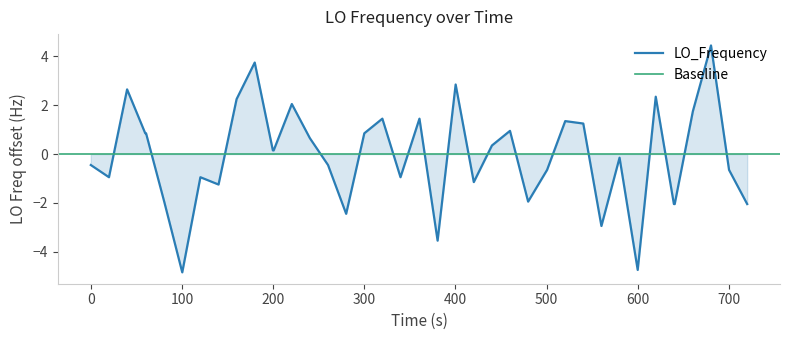

What is the minimum value for LO_Frequency?

-4.8